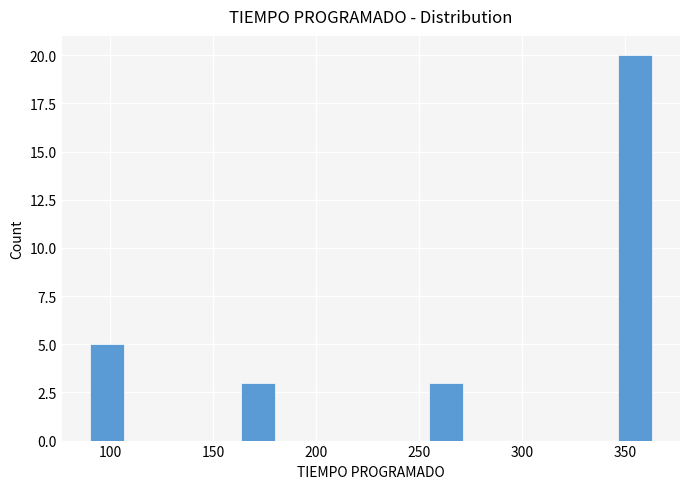

Around what value on the x-axis is the tallest bar? Give the approximate position of its centre, as read against the axis.

355